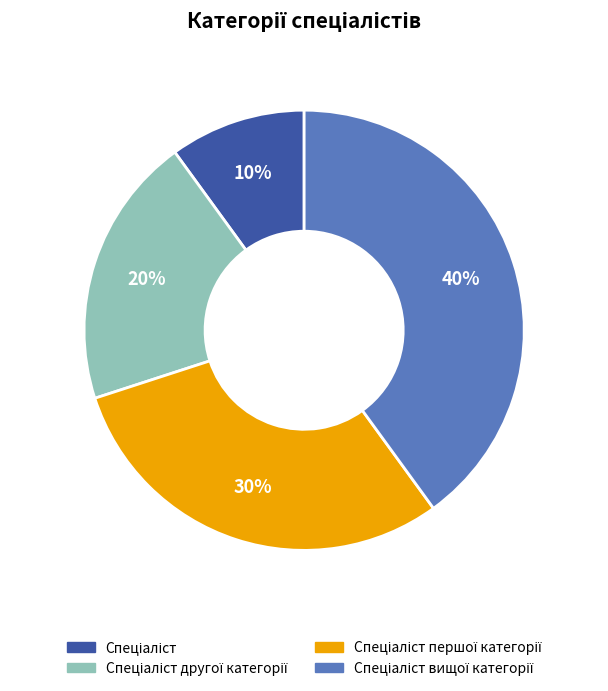

To the nearest percent, what is the difference between the largest and smallest slice percentages?

30%